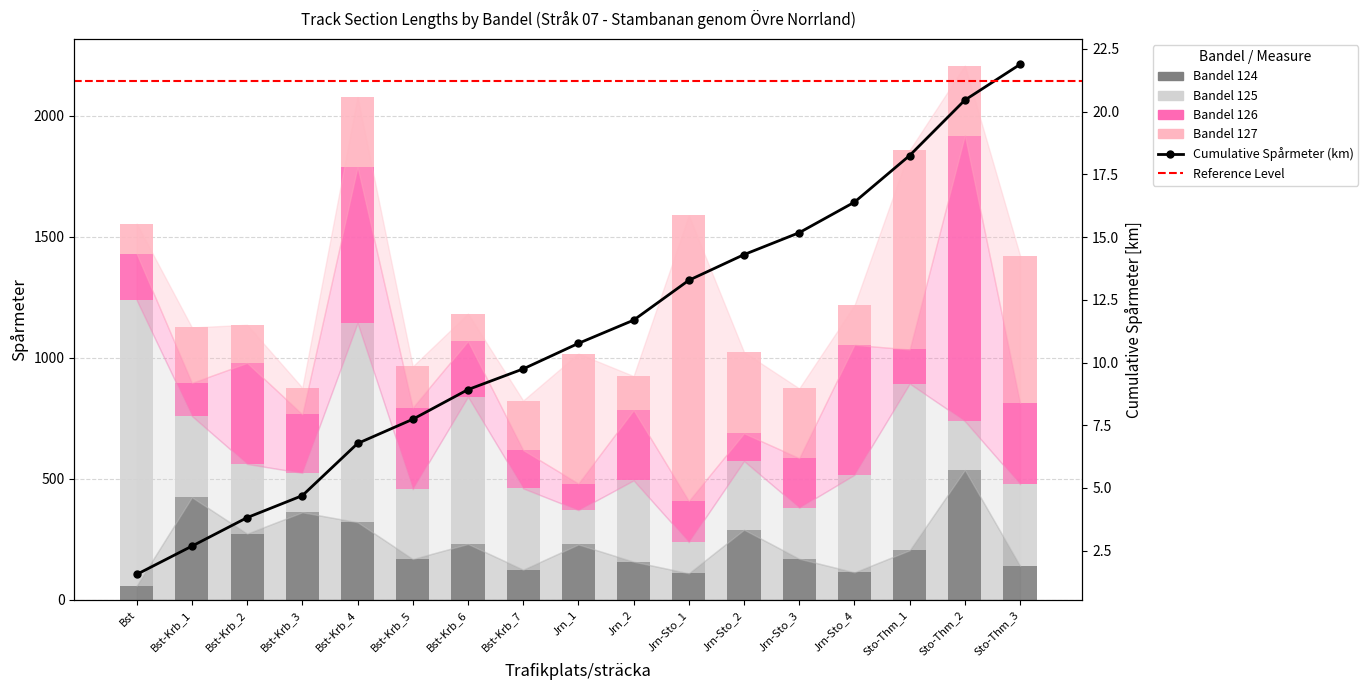

How many distinct data groups are displayed?

4